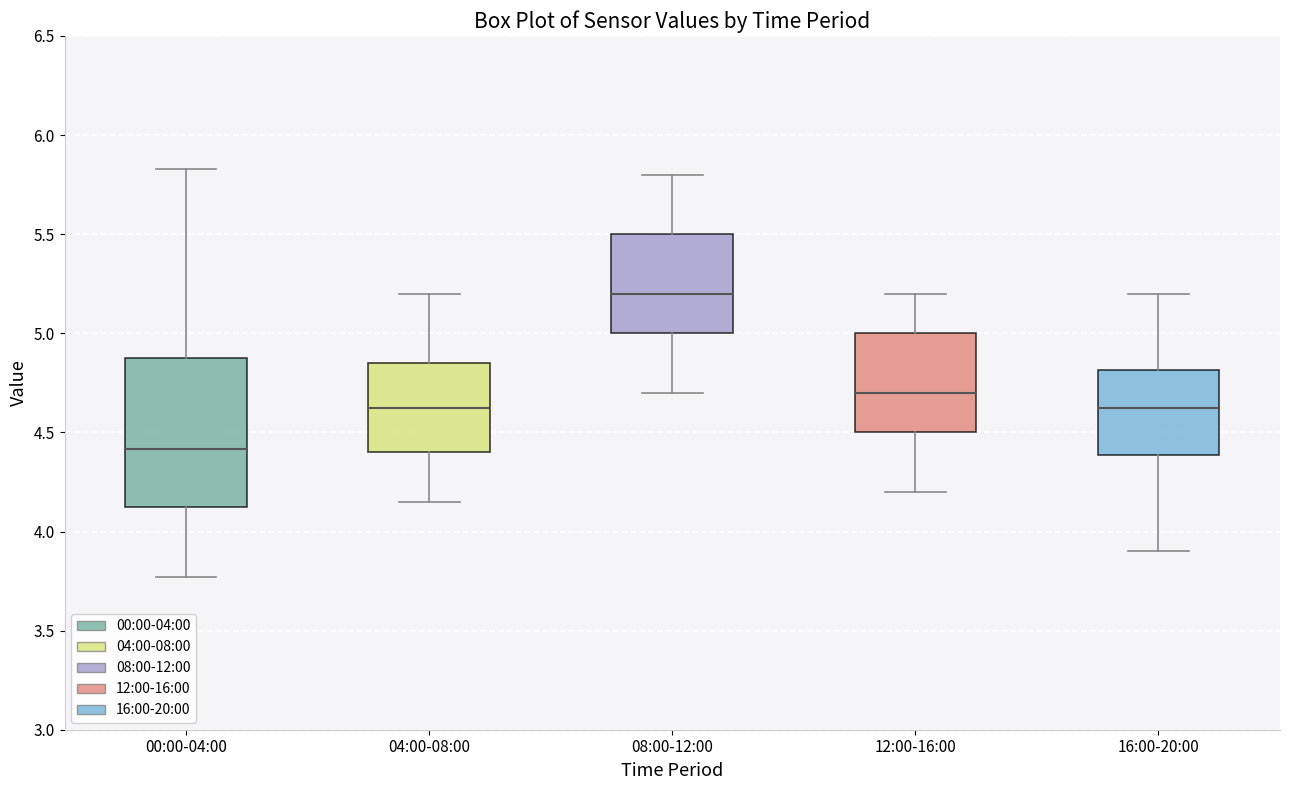

Which box's median line is the highest?

08:00-12:00